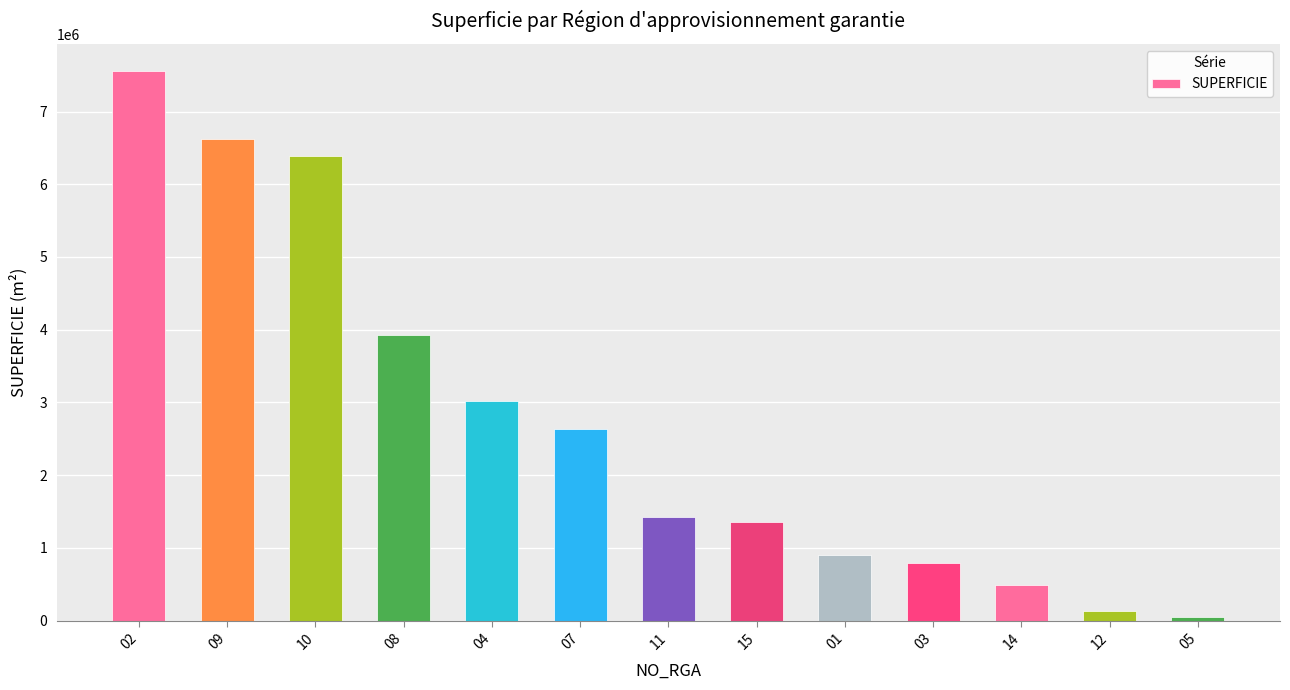

Between 04 and 08, which is larger?

08